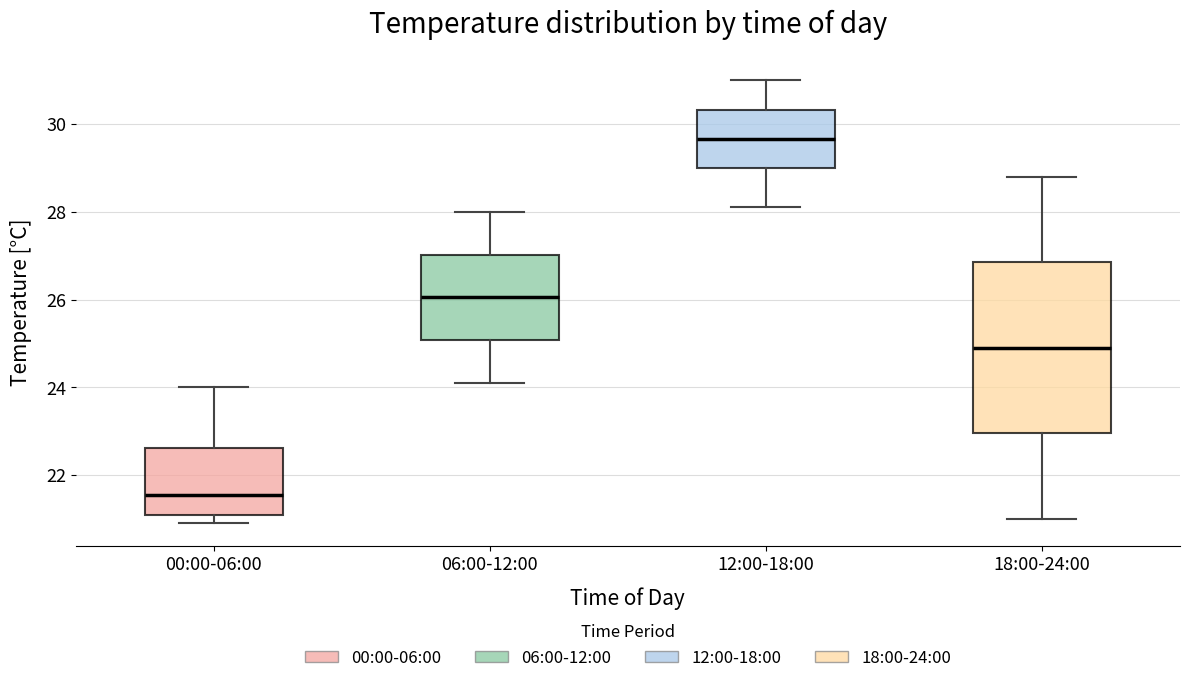

Which box's median line is the highest?

12:00-18:00